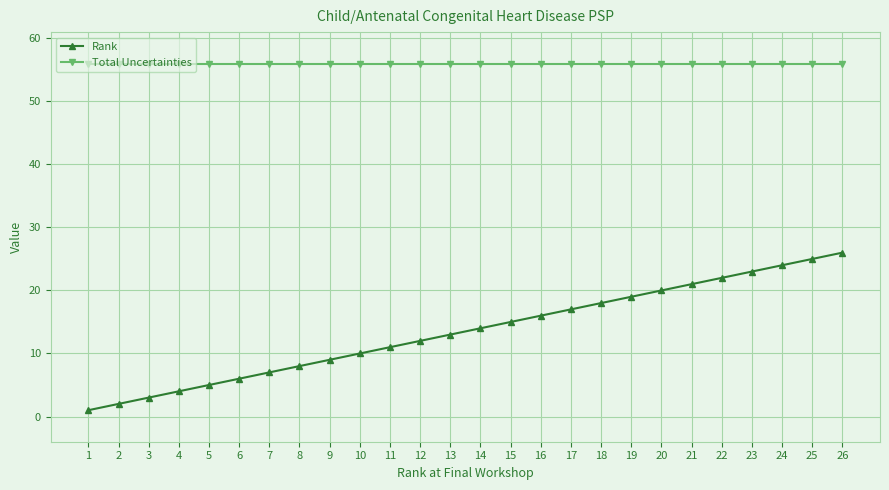

At which label does Rank reach its minimum?

1